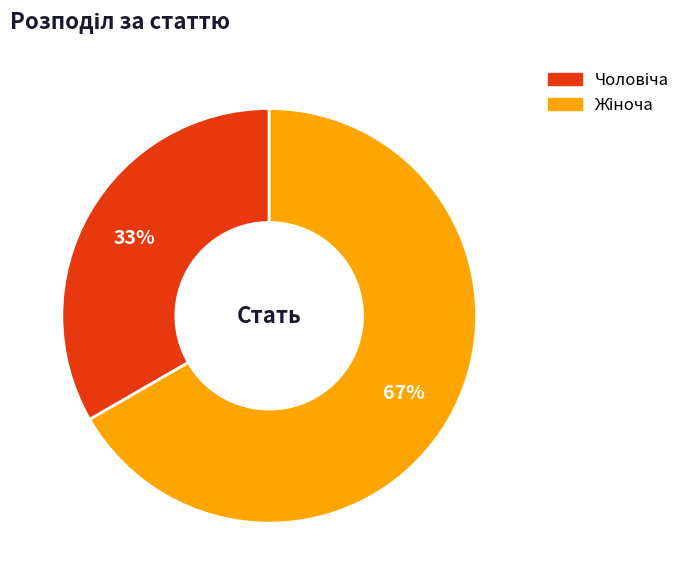

To the nearest percent, what is the average slice percentage?

50%